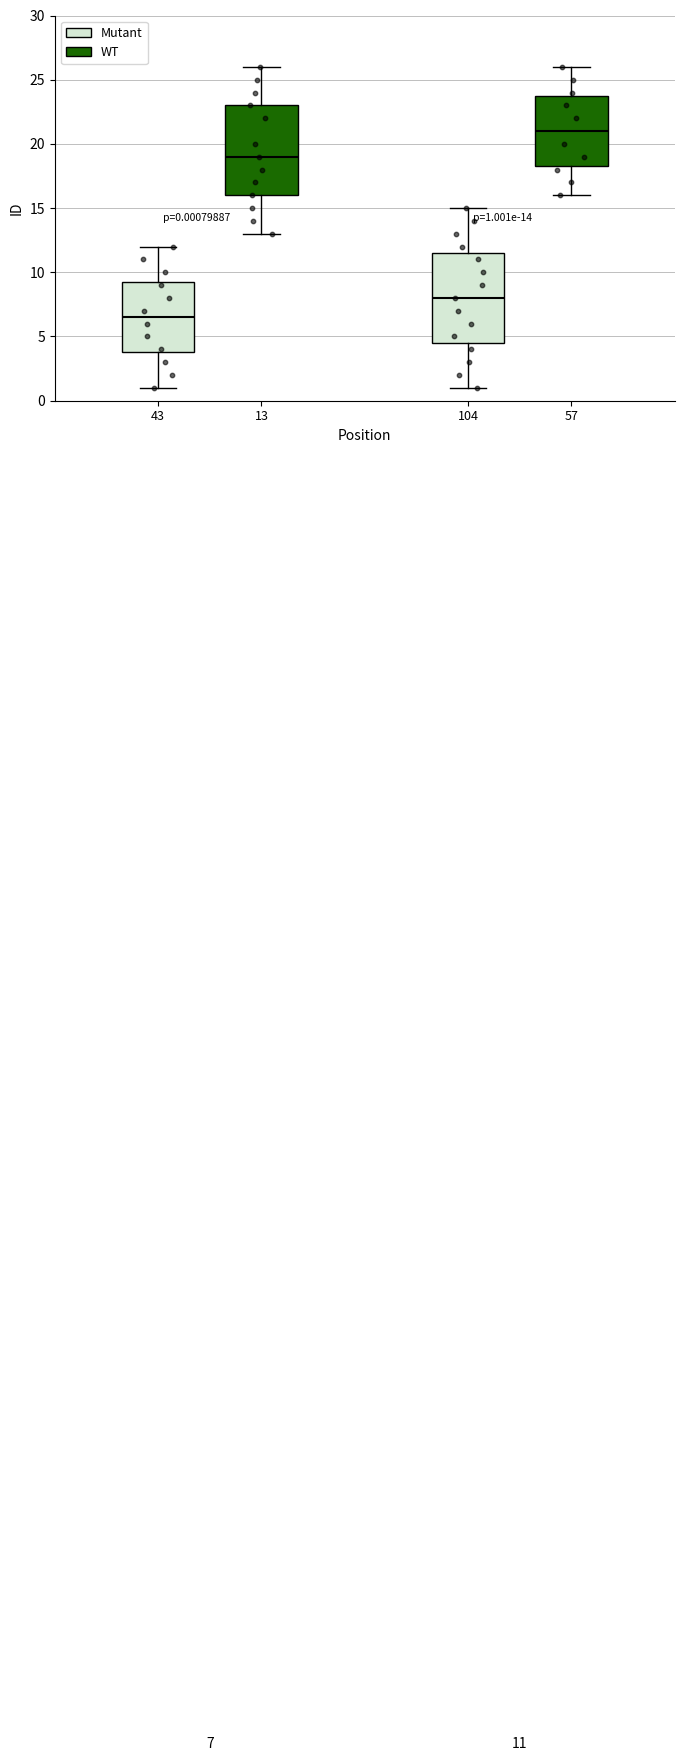

Which box has the lowest median line?

43